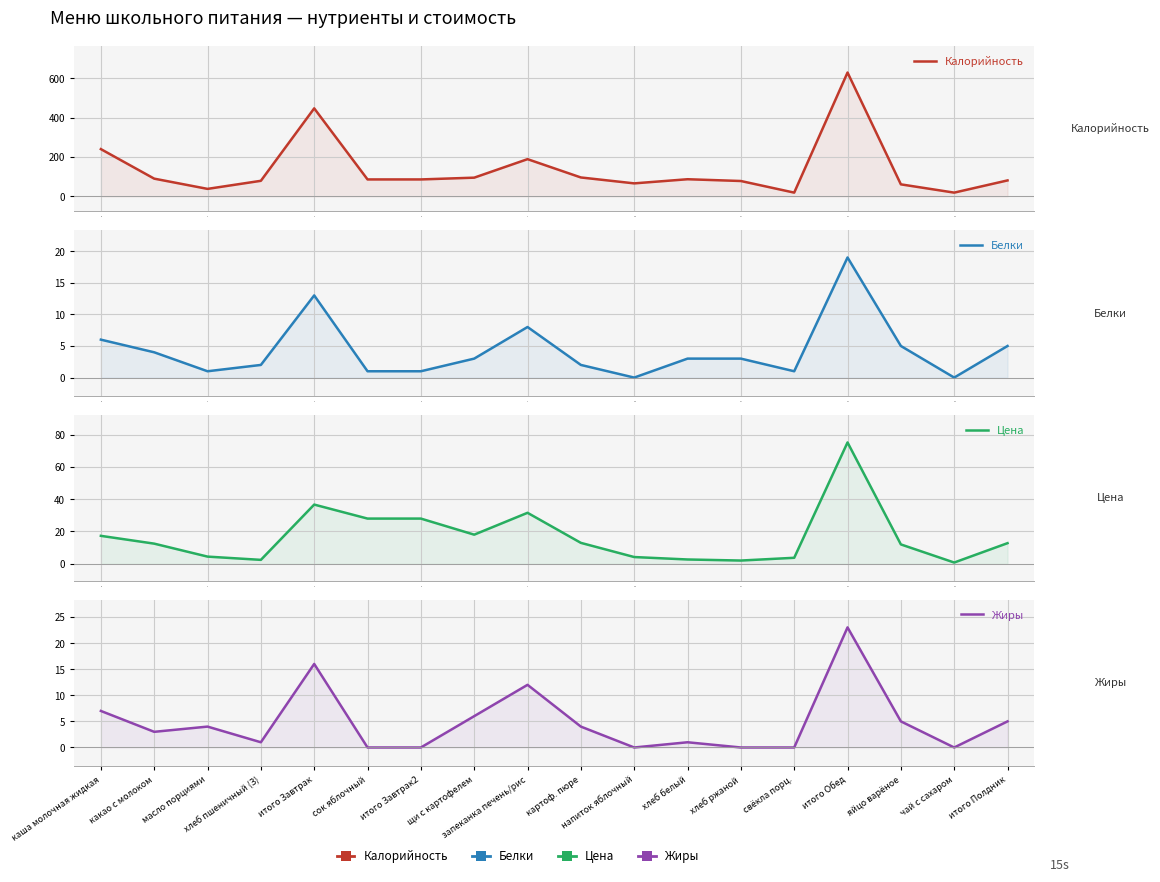

How many interior local valleys does the Цена series have?

4